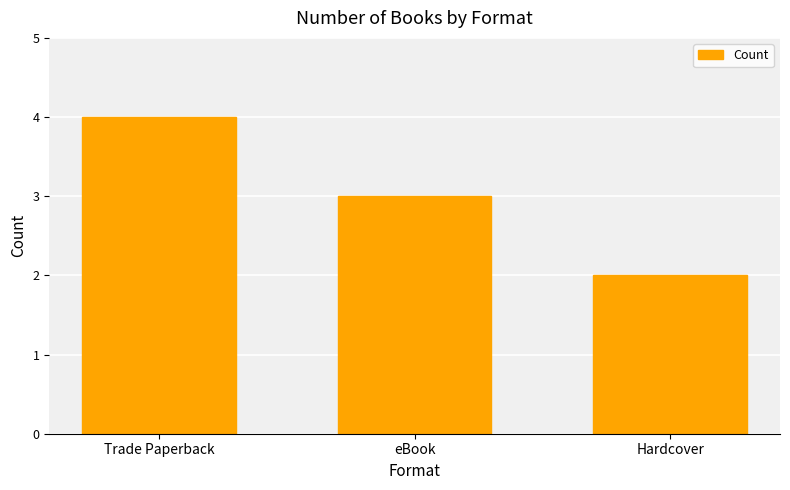

At which category does the chart reach its minimum across all series?

Hardcover